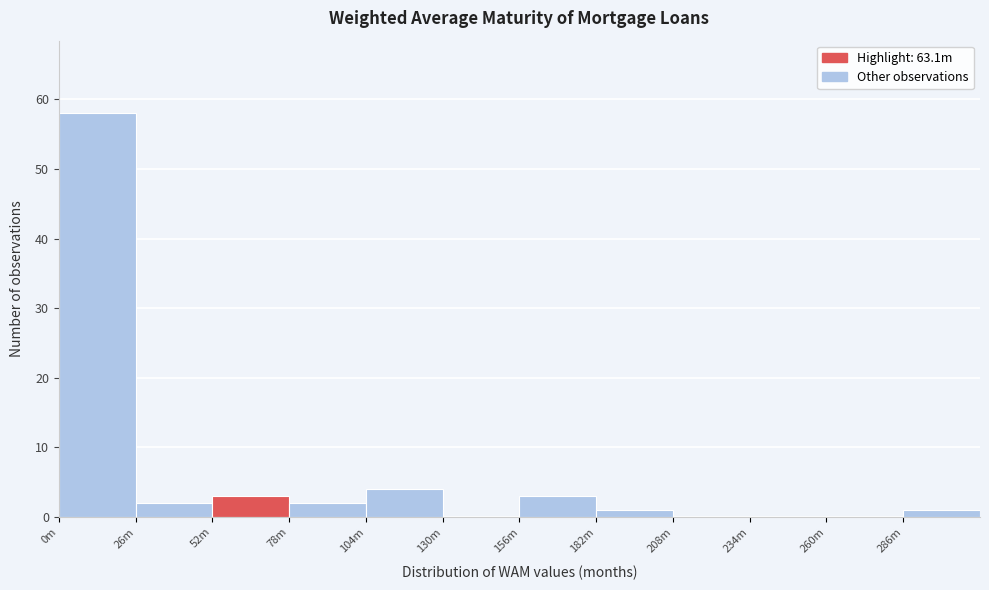

Reading right to left, list all the values displayed in this chart.

286m=1	260m=0	234m=0	208m=0	182m=1	156m=3	130m=0	104m=4	78m=2	52m=3	26m=2	0m=58